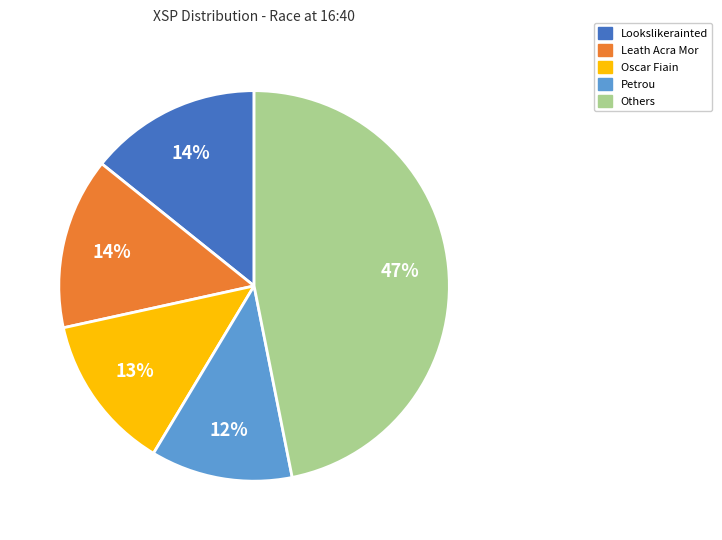

Does any single category account for the majority?

No